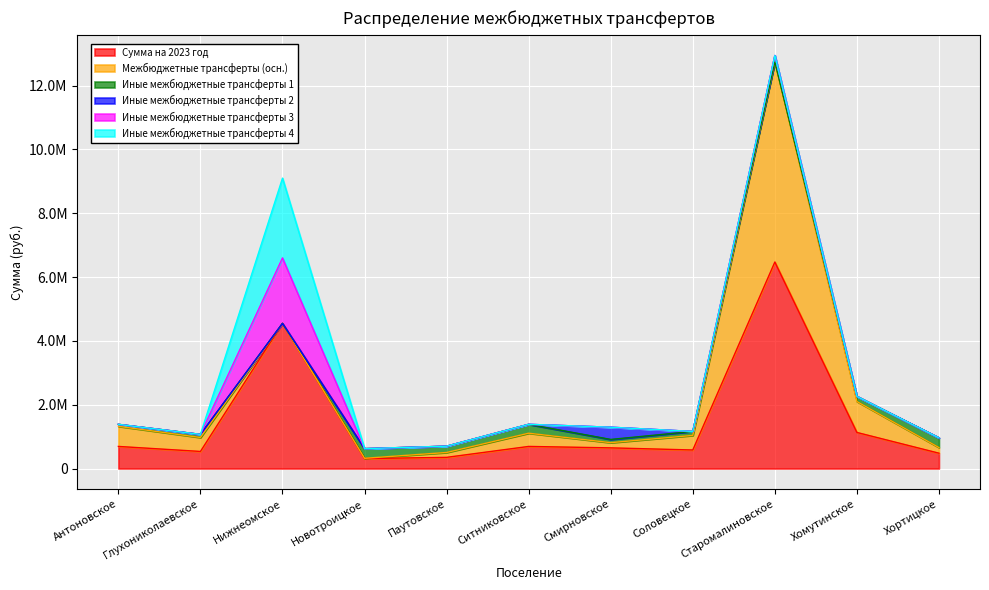

What position from the left is Хортицкое?

11